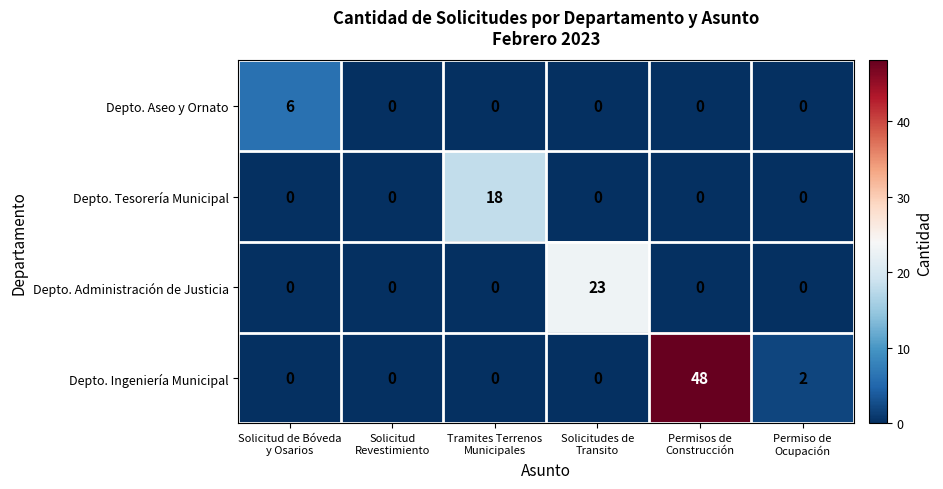

Reading left to right, what are all the values shown in this chart?

Depto. Aseo y Ornato: 6	0	0	0	0	0
Depto. Tesorería Municipal: 0	0	18	0	0	0
Depto. Administración de Justicia: 0	0	0	23	0	0
Depto. Ingeniería Municipal: 0	0	0	0	48	2